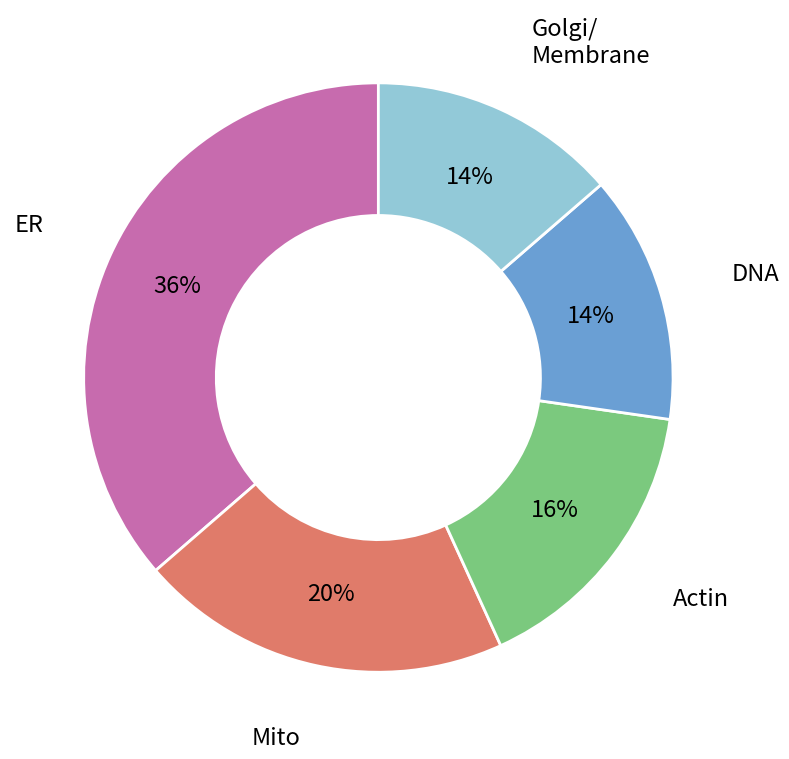

Is there any slice that represents more than half of the pie?

No